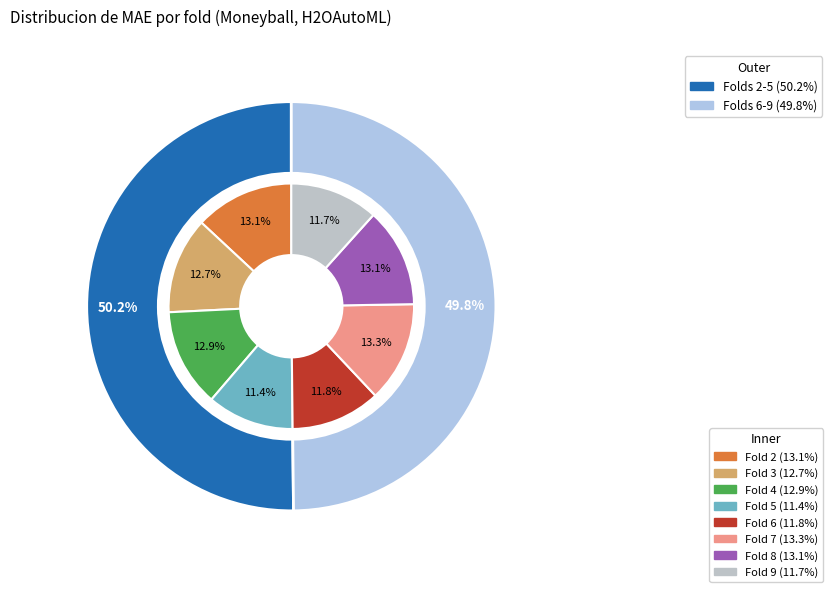

Count the number of slices in the pie.

8